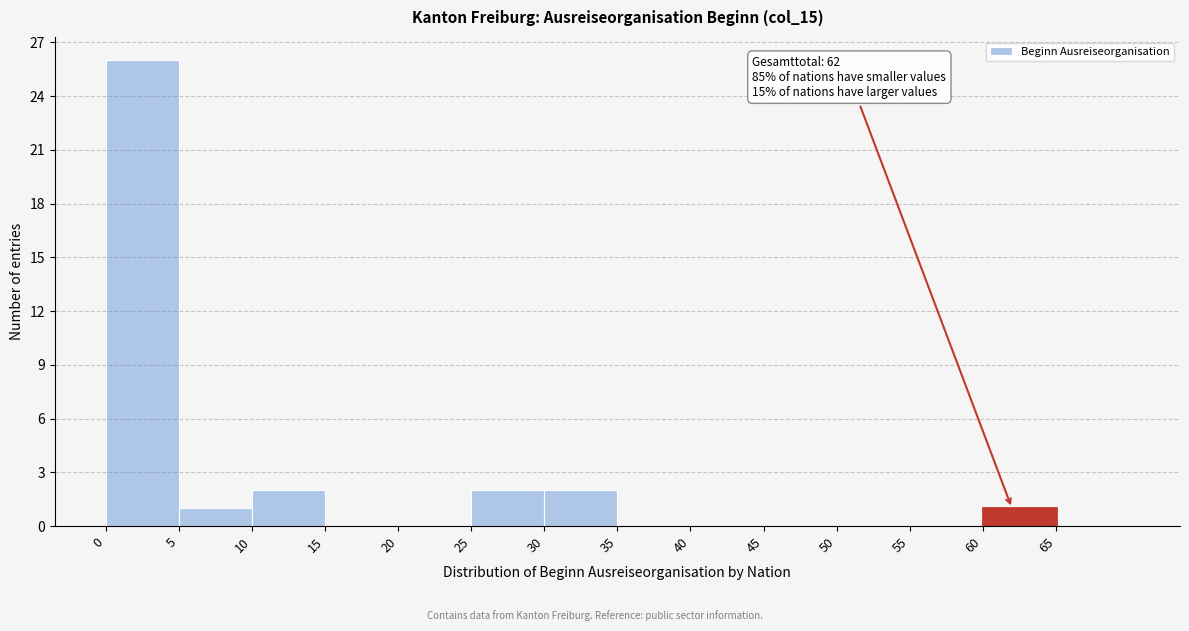

Over which range of the x-axis is the bar tallest?

0 to 5